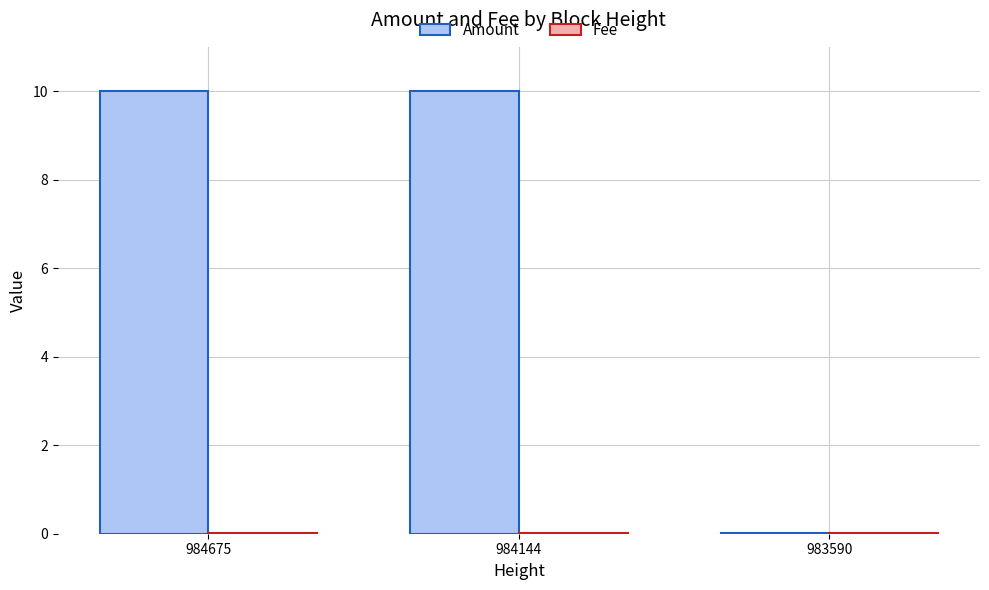

Which series has the largest total across all categories?

Amount